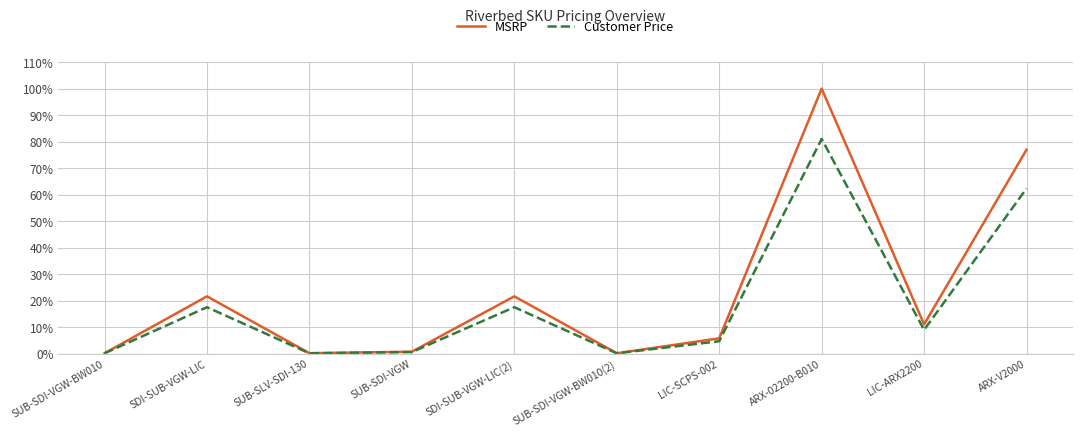

At how many categories does at least one series exceed 72?

2